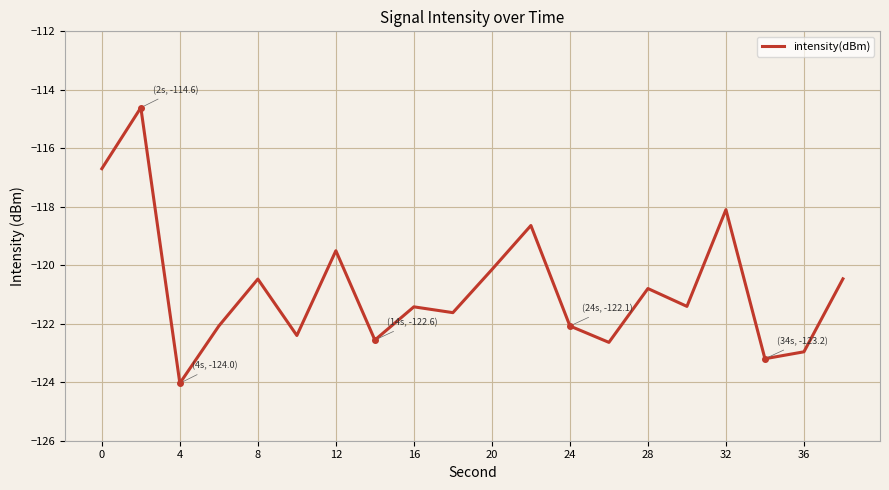

What is the difference between the maximum and minimum values?

9.4